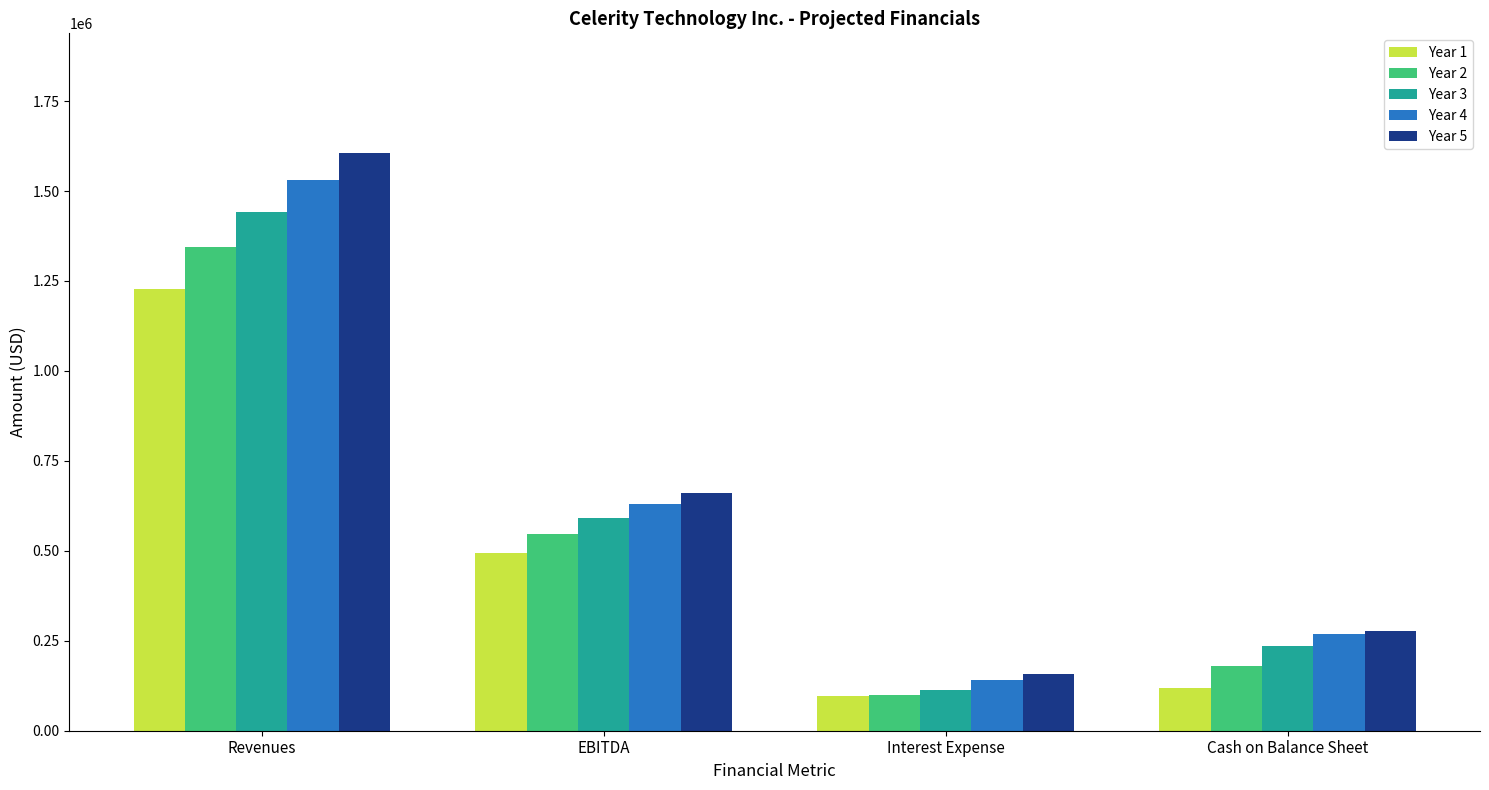

True or false: Year 4 has a value of 629658.5 at EBITDA.

True